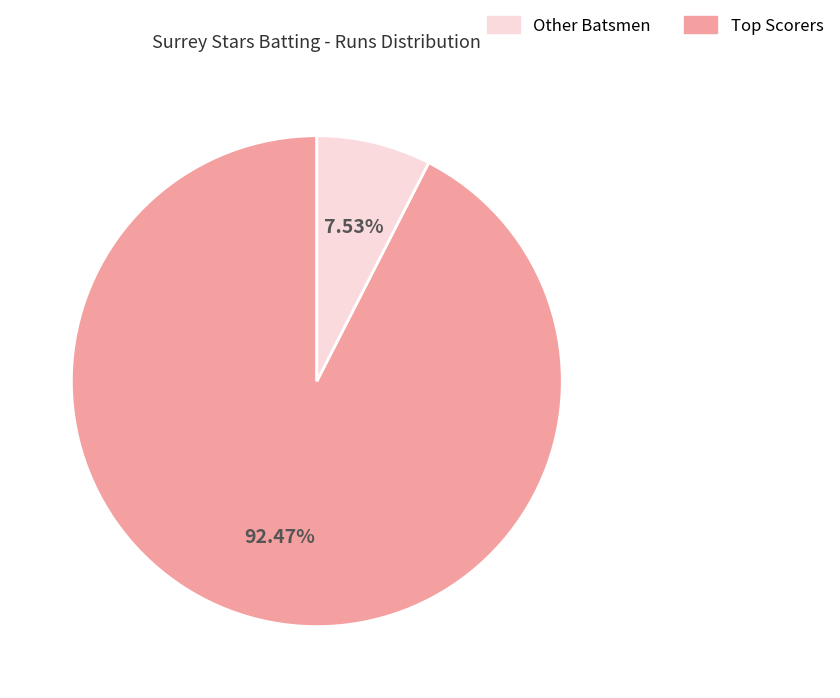

Is there a majority slice in this chart?

Yes